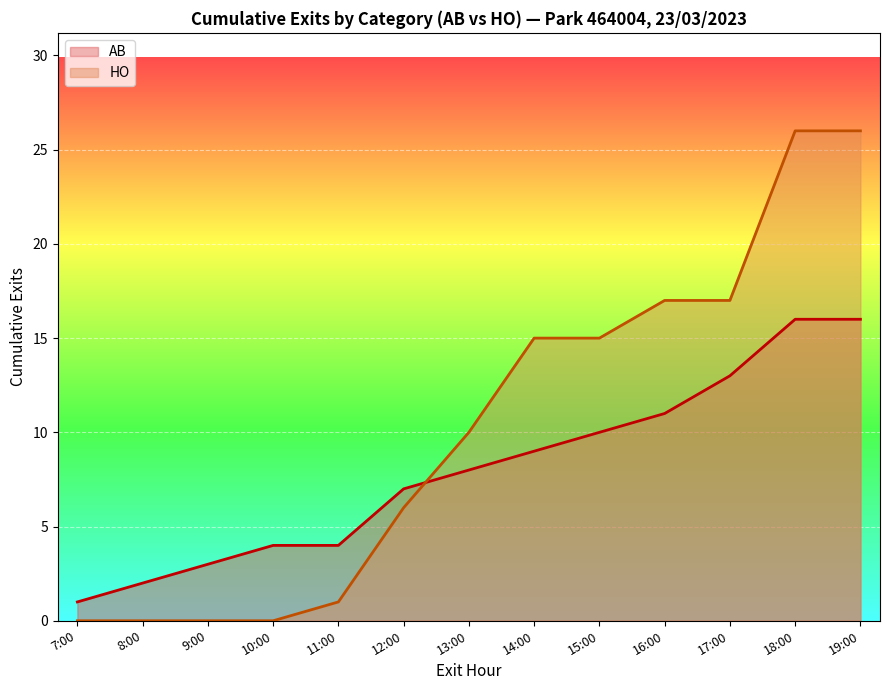

True or false: HO and AB cross at least once.

True